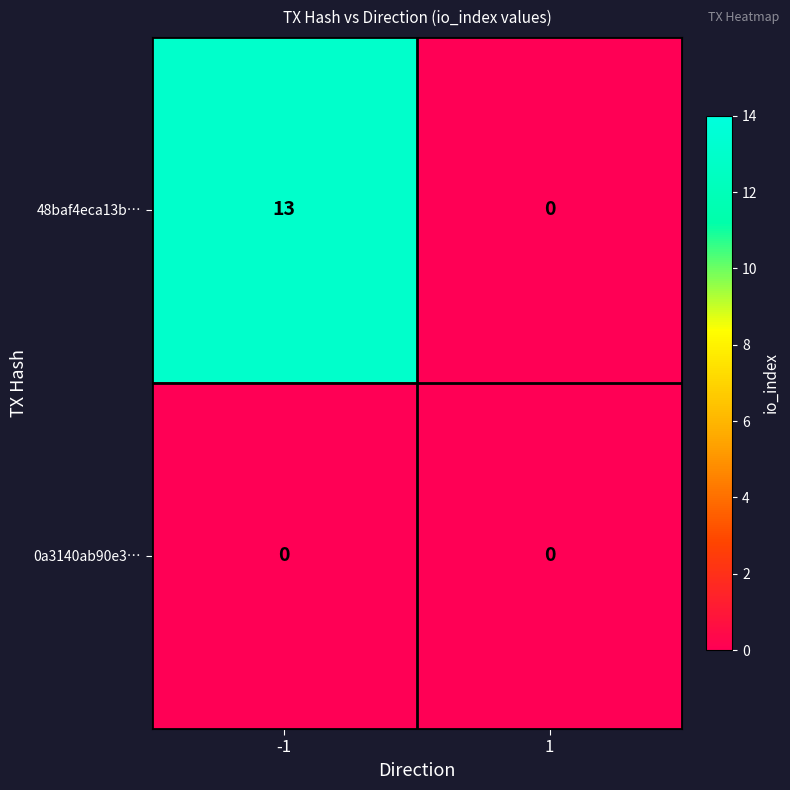

Reading left to right, list all the values displayed in this chart.

48baf4eca13b…: -1=13	1=0
0a3140ab90e3…: -1=0	1=0